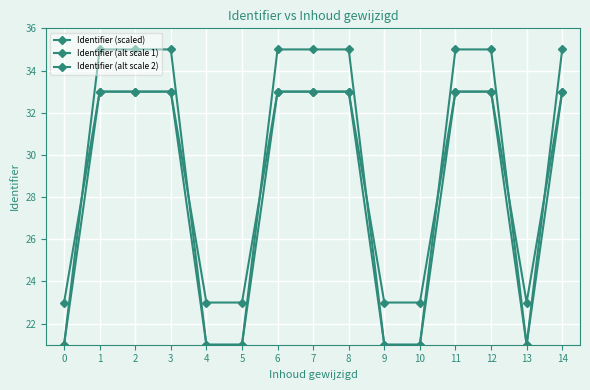

Does the chart display data point markers on the line(s)?

Yes